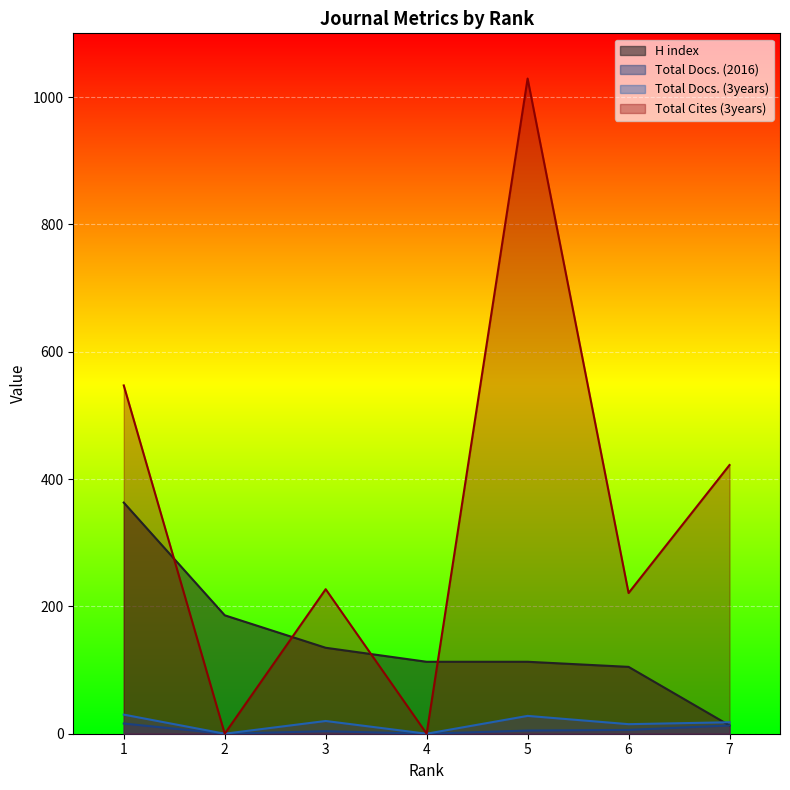

True or false: H index has a value of 653 at 1.

False